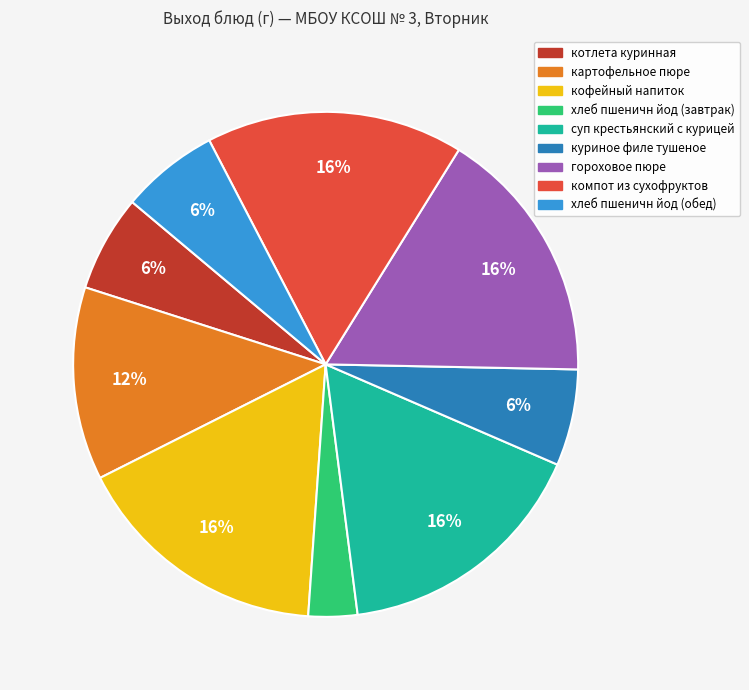

Do компот из сухофруктов and куриное филе тушеное together represent more than half of the pie?

No